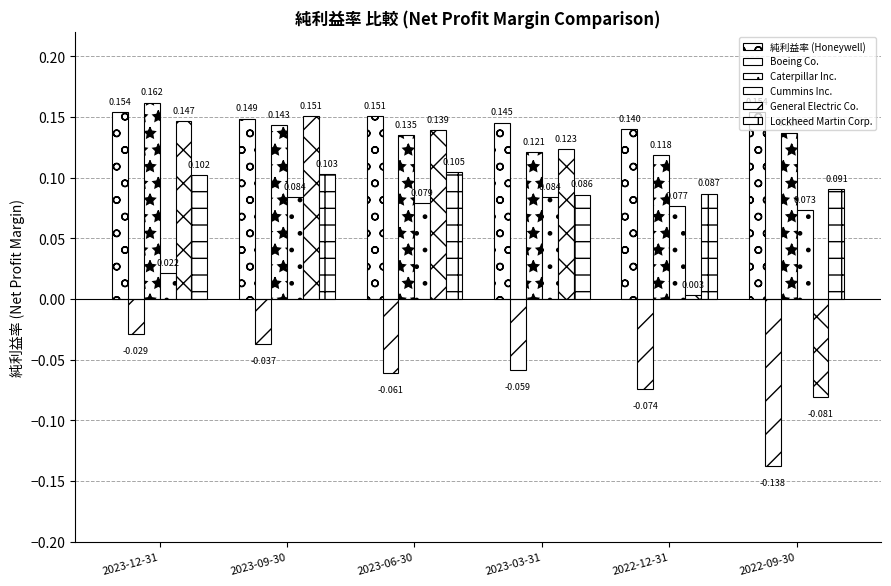

Are the bars horizontal?

No